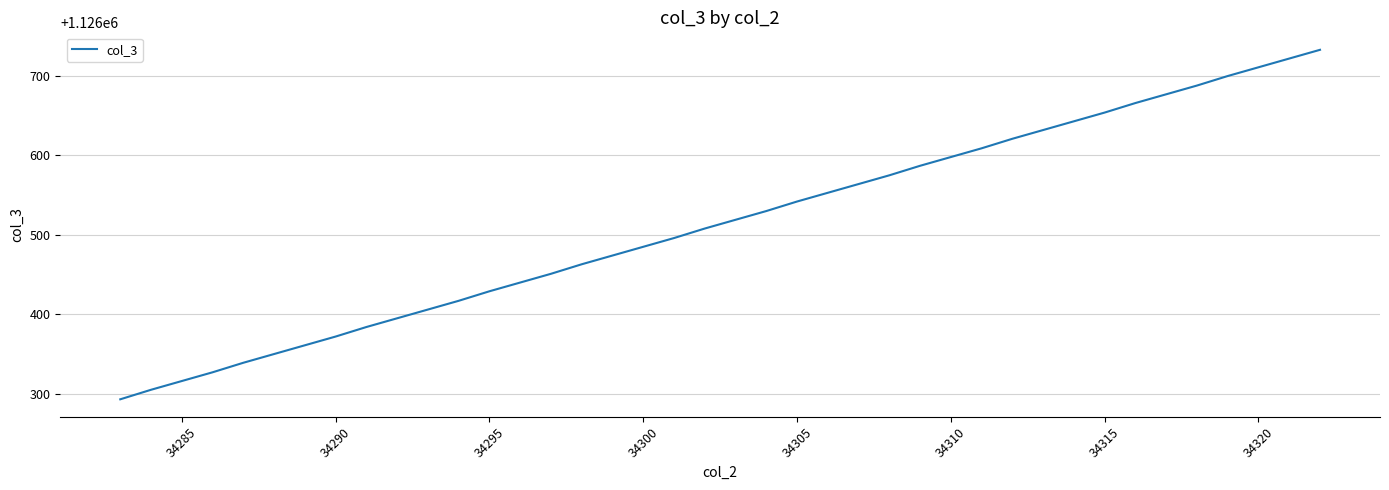

What is the difference between the maximum and minimum values?

440